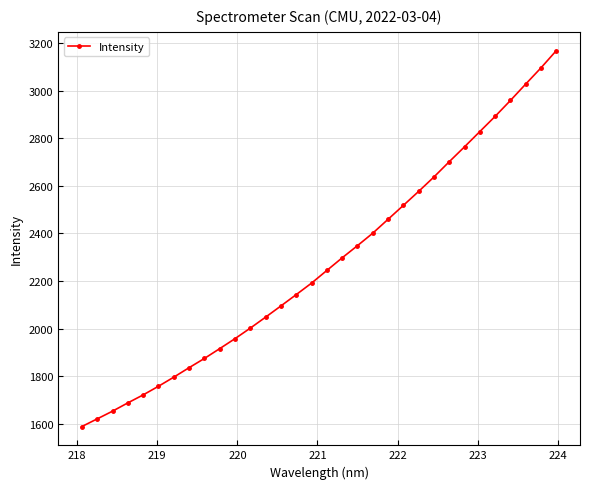

Reading right to left, list all the values displayed in this chart.

3169.3	3097.0	3028.8	2959.7	2892.9	2828.9	2764.9	2702.0	2637.9	2577.2	2518.3	2459.8	2401.3	2348.9	2297.6	2244.6	2191.3	2142.9	2095.3	2048.1	2001.9	1957.5	1915.5	1874.2	1835.3	1795.4	1757.1	1720.7	1687.2	1652.3	1619.8	1587.6